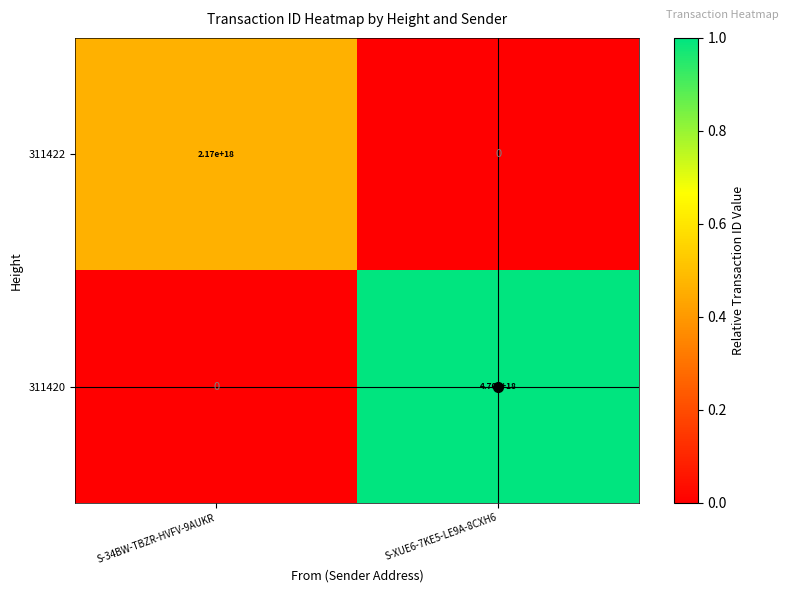

How many data points does each series have?

2